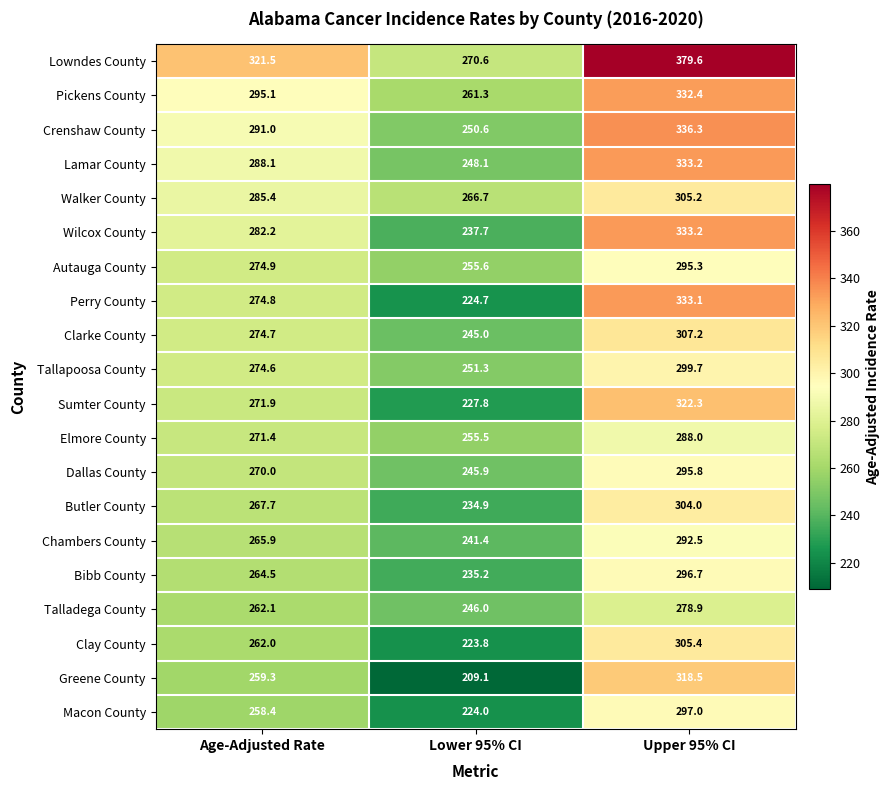

Which label corresponds to the largest value in the chart?

Upper 95% CI